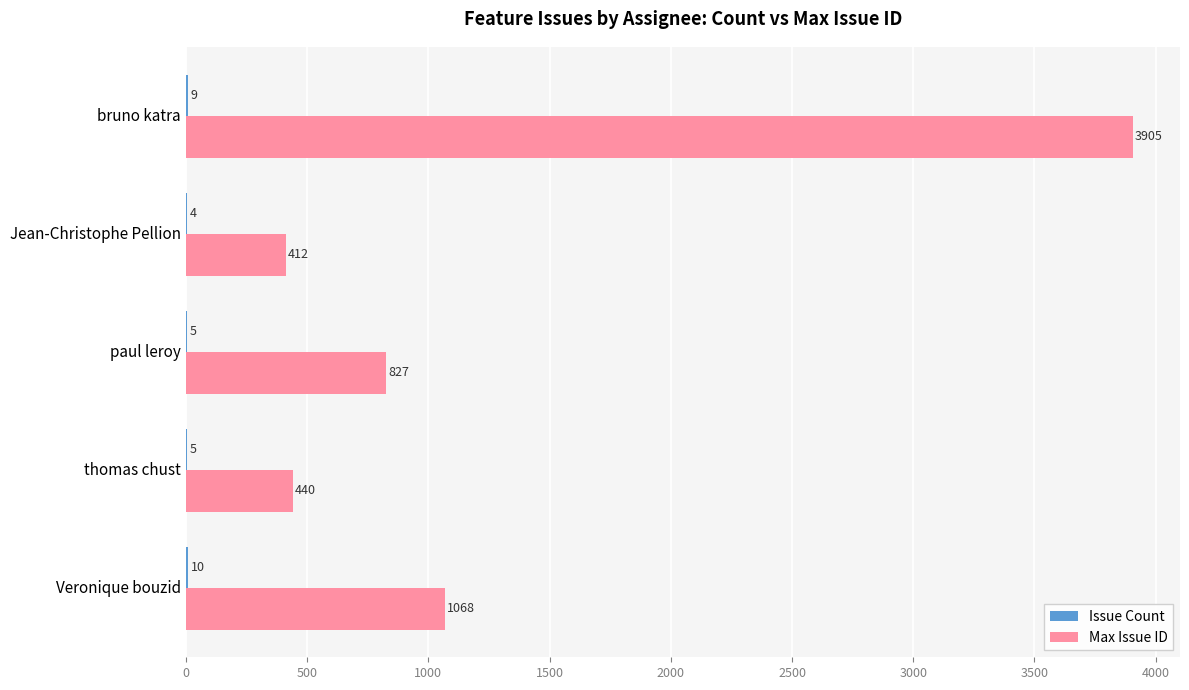

Which series changed the most between paul leroy and Jean-Christophe Pellion?

Max Issue ID